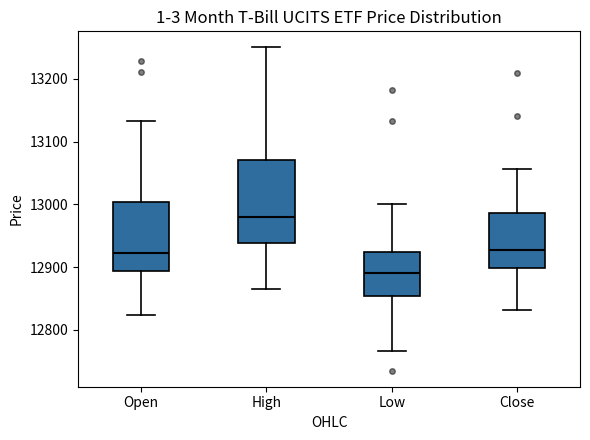

Comparing the boxes themselves (not the whiskers), which one is the tallest?

High